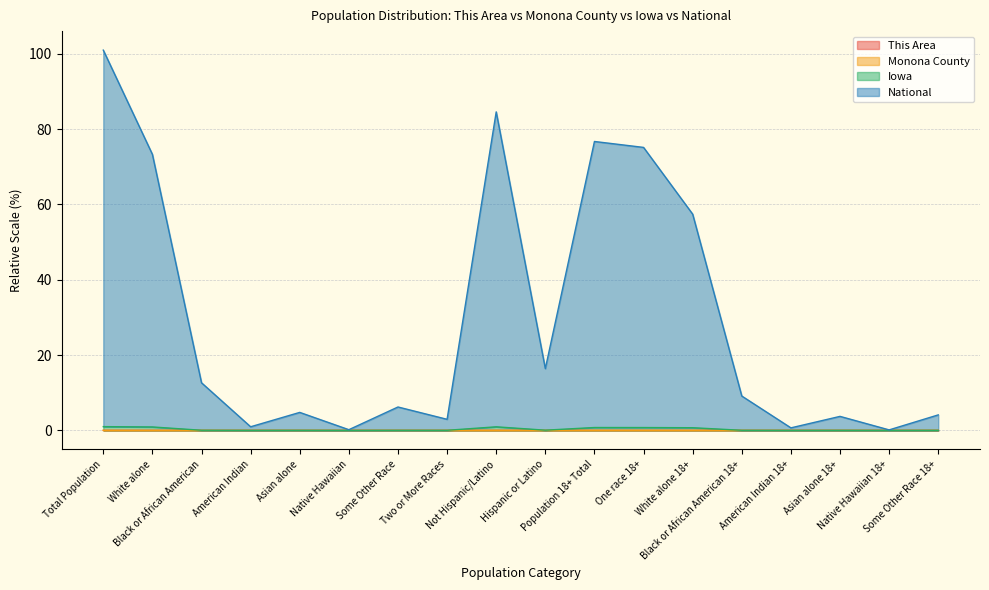

What is the total value across all series at White alone 18+?

57.4